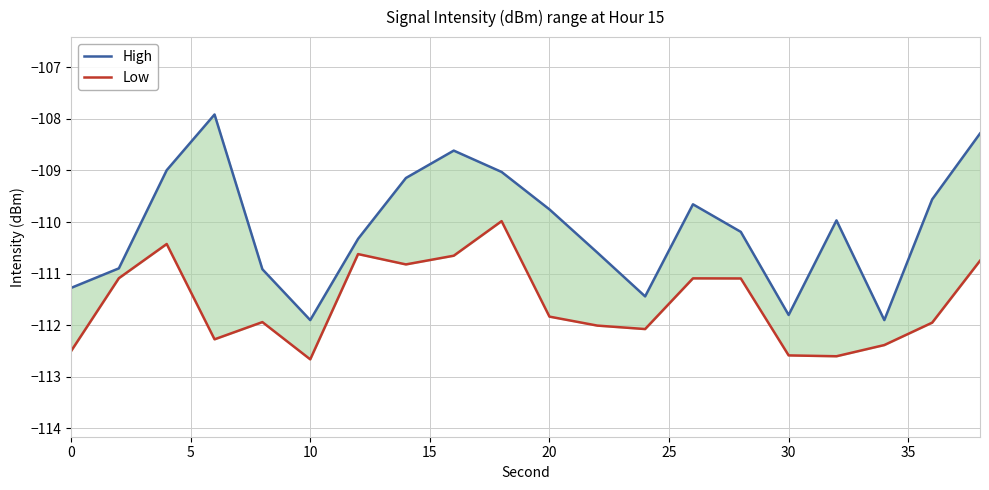

What is the difference between the maximum and second lowest values in the Low series?

2.6